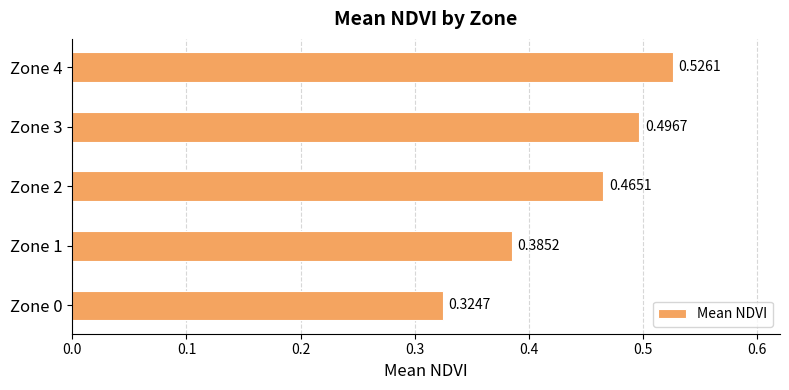

What is the difference between the maximum and minimum values?

0.2